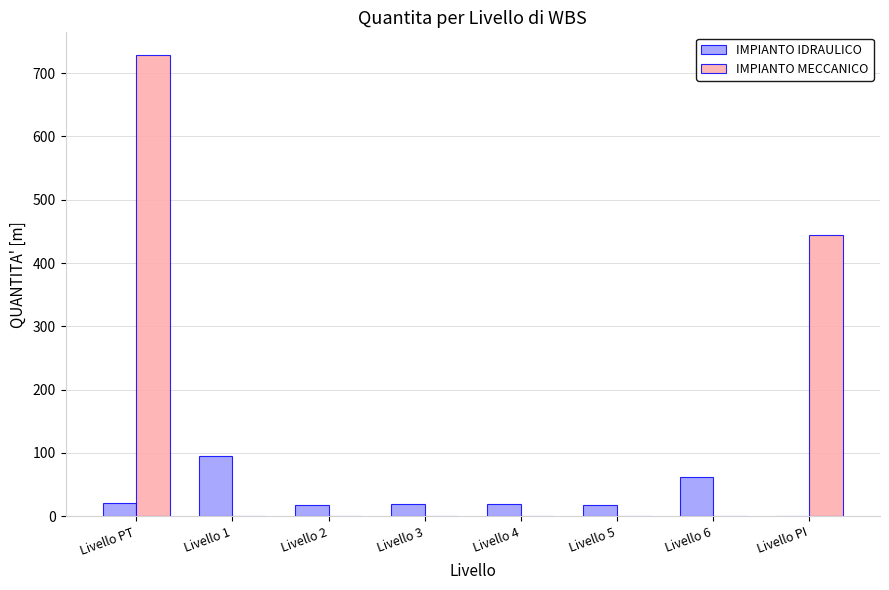

Between Livello 5 and Livello PI, which series saw the biggest shift?

IMPIANTO MECCANICO